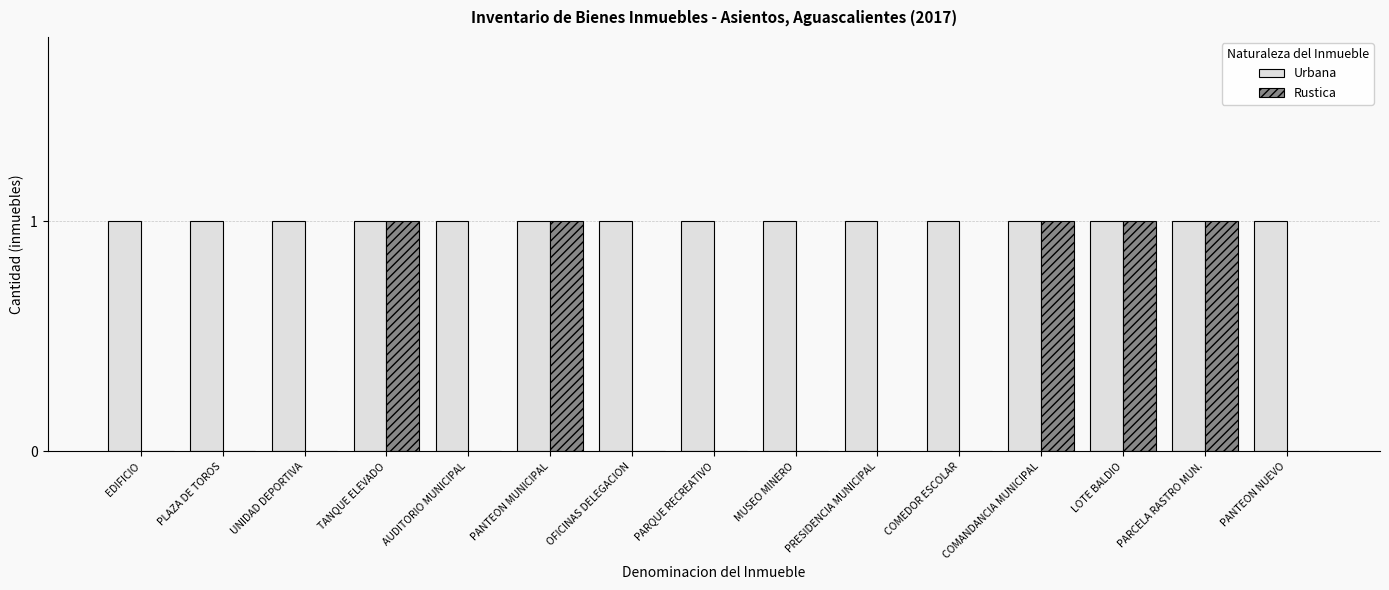

Reading left to right, list all the values displayed in this chart.

Urbana: EDIFICIO=1	PLAZA DE TOROS=1	UNIDAD DEPORTIVA=1	TANQUE ELEVADO=1	AUDITORIO MUNICIPAL=1	PANTEON MUNICIPAL=1	OFICINAS DELEGACION=1	PARQUE RECREATIVO=1	MUSEO MINERO=1	PRESIDENCIA MUNICIPAL=1	COMEDOR ESCOLAR=1	COMANDANCIA MUNICIPAL=1	LOTE BALDIO=1	PARCELA RASTRO MUN.=1	PANTEON NUEVO=1
Rustica: EDIFICIO=0	PLAZA DE TOROS=0	UNIDAD DEPORTIVA=0	TANQUE ELEVADO=1	AUDITORIO MUNICIPAL=0	PANTEON MUNICIPAL=1	OFICINAS DELEGACION=0	PARQUE RECREATIVO=0	MUSEO MINERO=0	PRESIDENCIA MUNICIPAL=0	COMEDOR ESCOLAR=0	COMANDANCIA MUNICIPAL=1	LOTE BALDIO=1	PARCELA RASTRO MUN.=1	PANTEON NUEVO=0